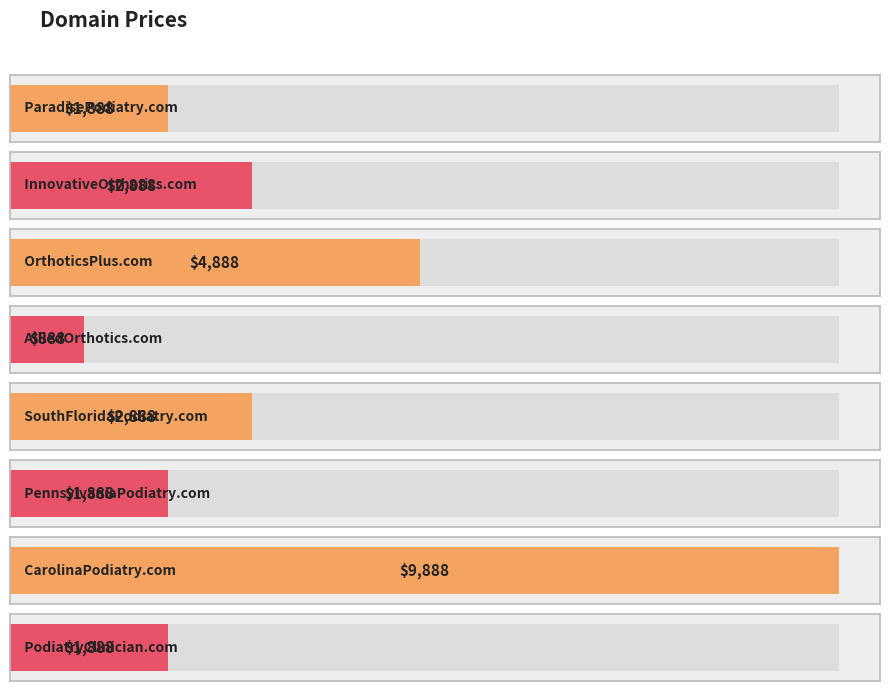

What is the maximum value shown in the chart?

9888